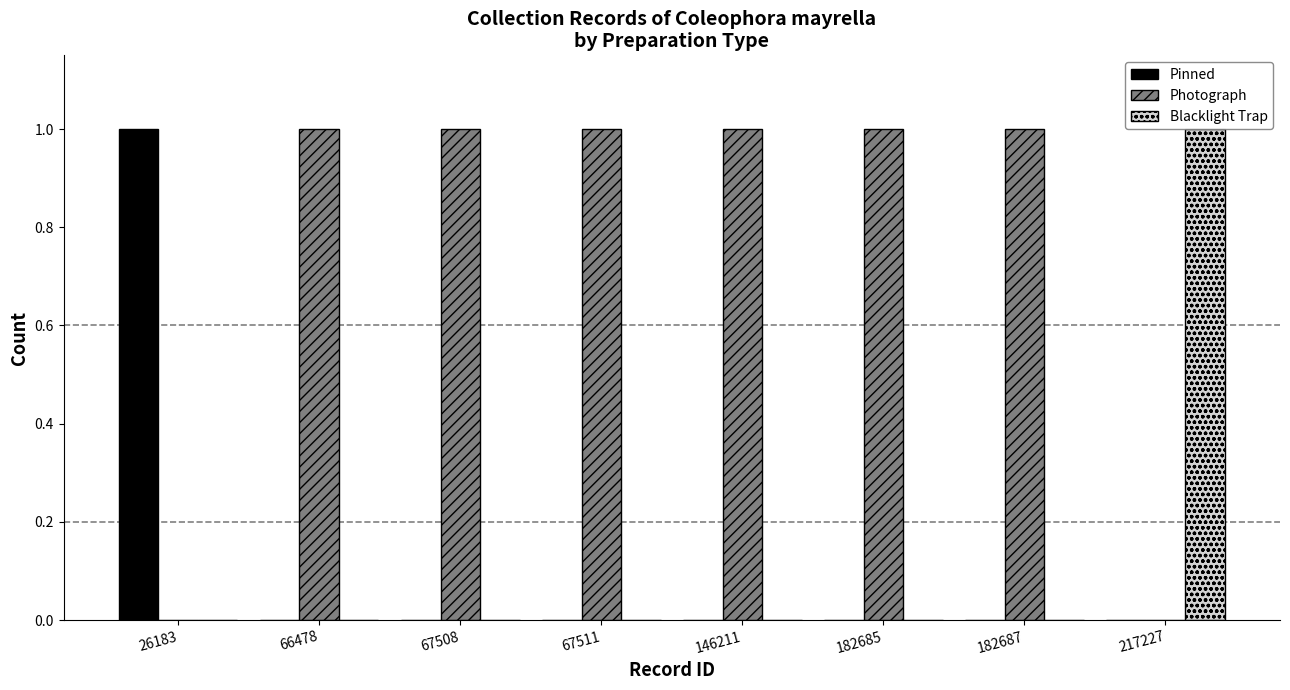

What is the total value across all series at 67511?

1